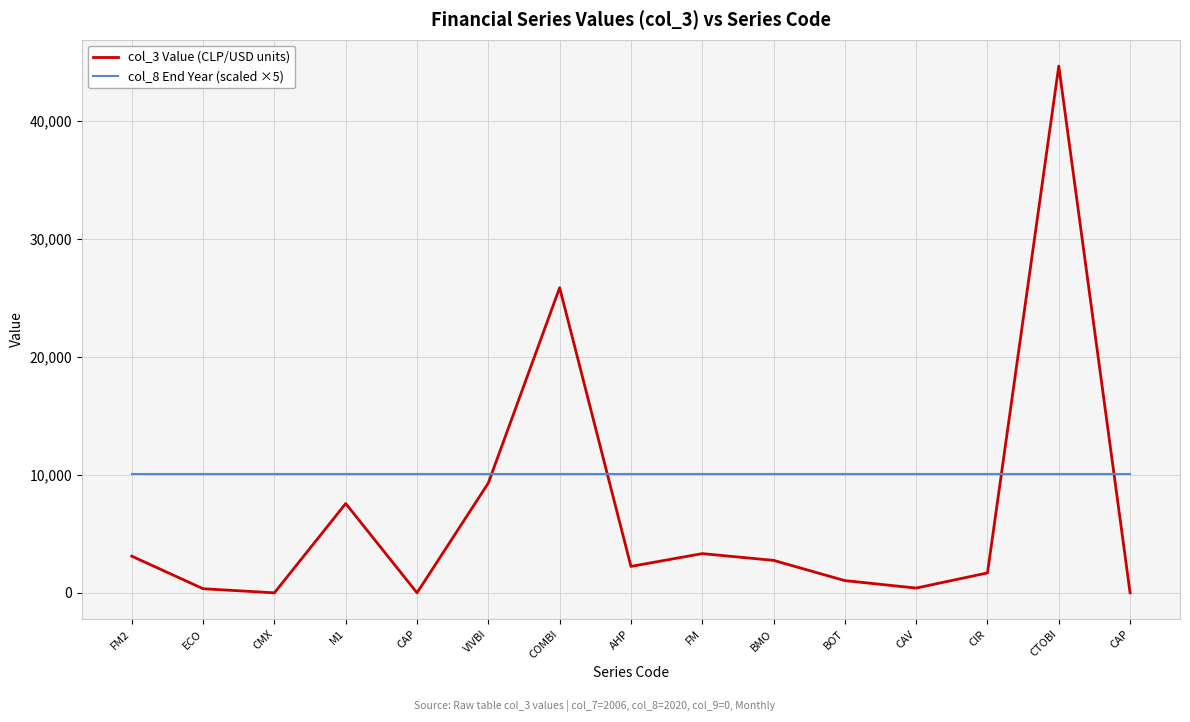

True or false: col_3 Value (CLP/USD units) has a value of 5.3 at CMX.

True